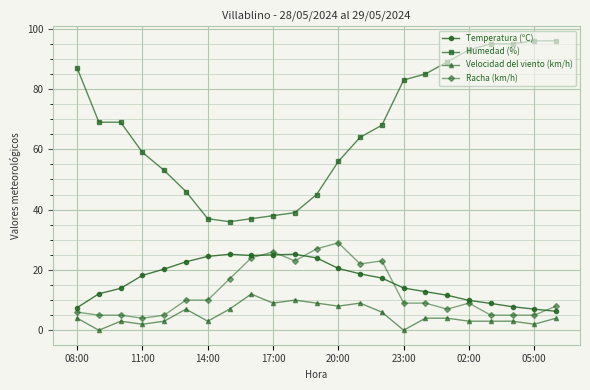

What is the greatest value displayed?

96.0